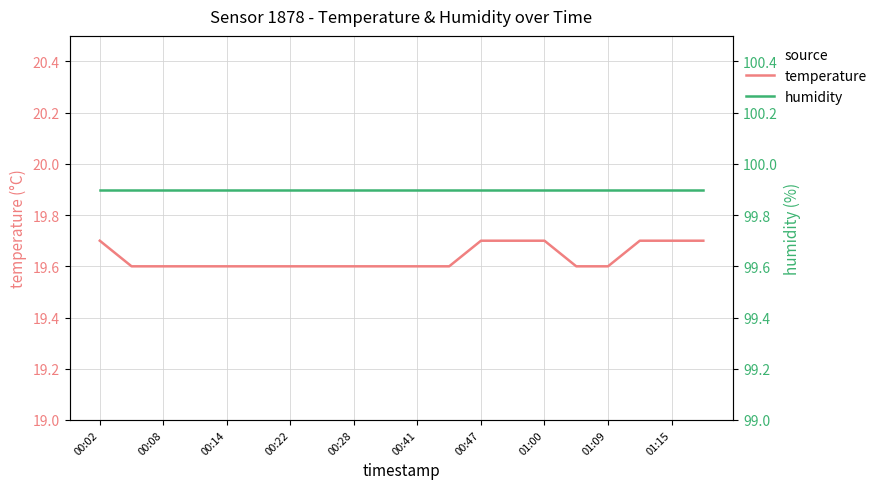

True or false: temperature and humidity intersect in this chart.

False